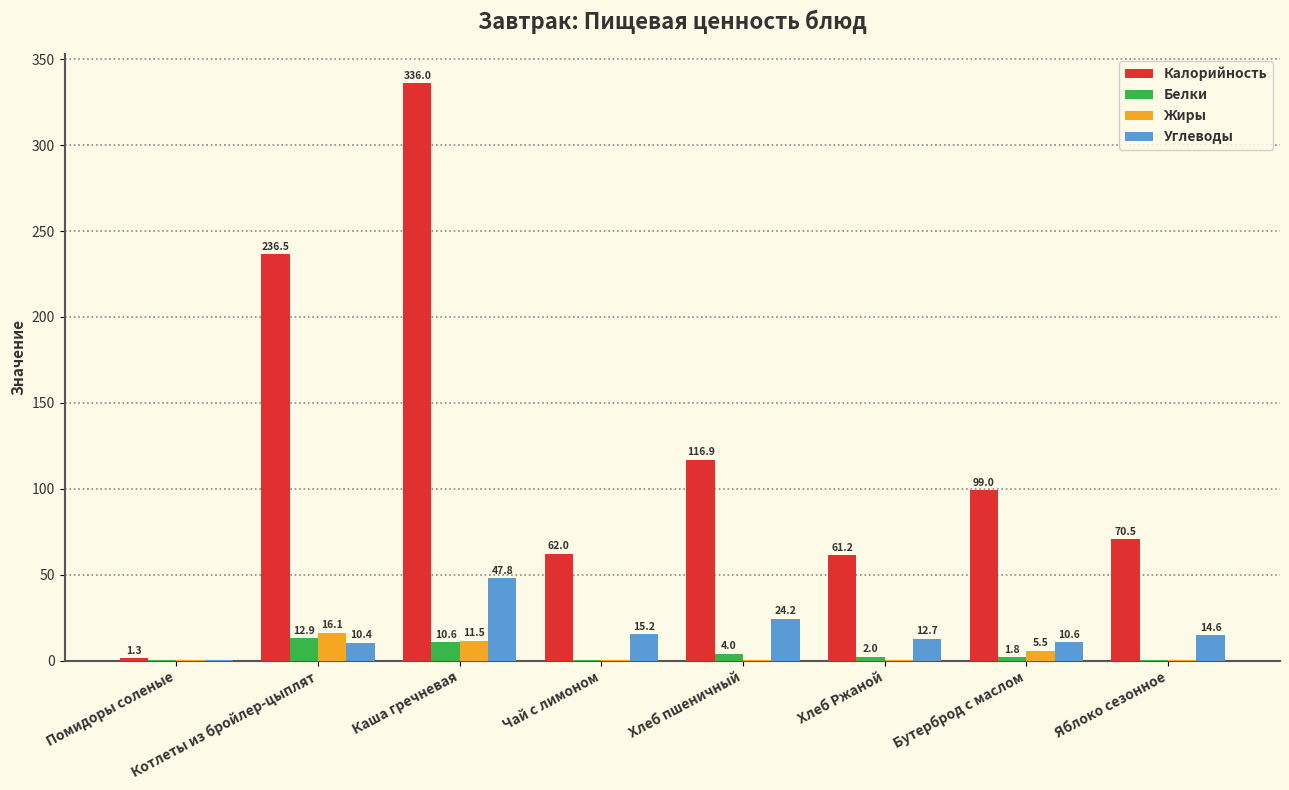

How many data points does each series have?

8